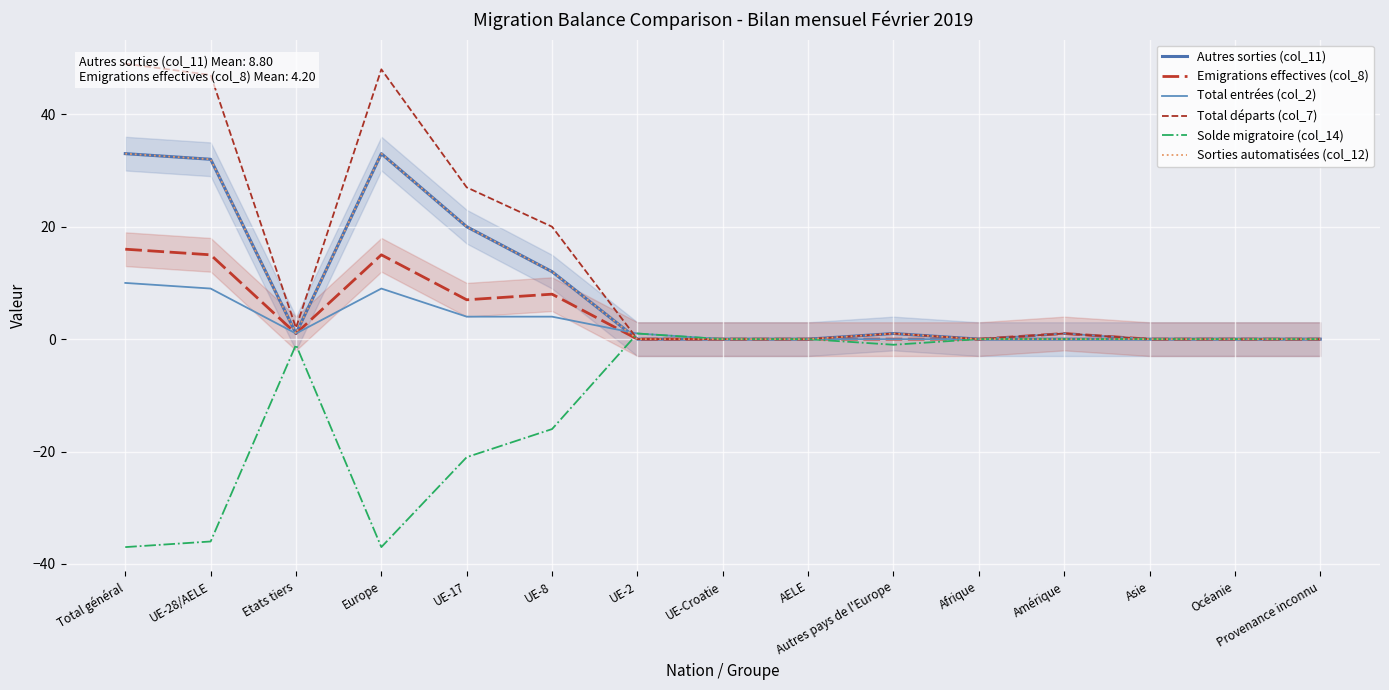

Which has a higher value, UE-17 or UE-Croatie?

UE-17